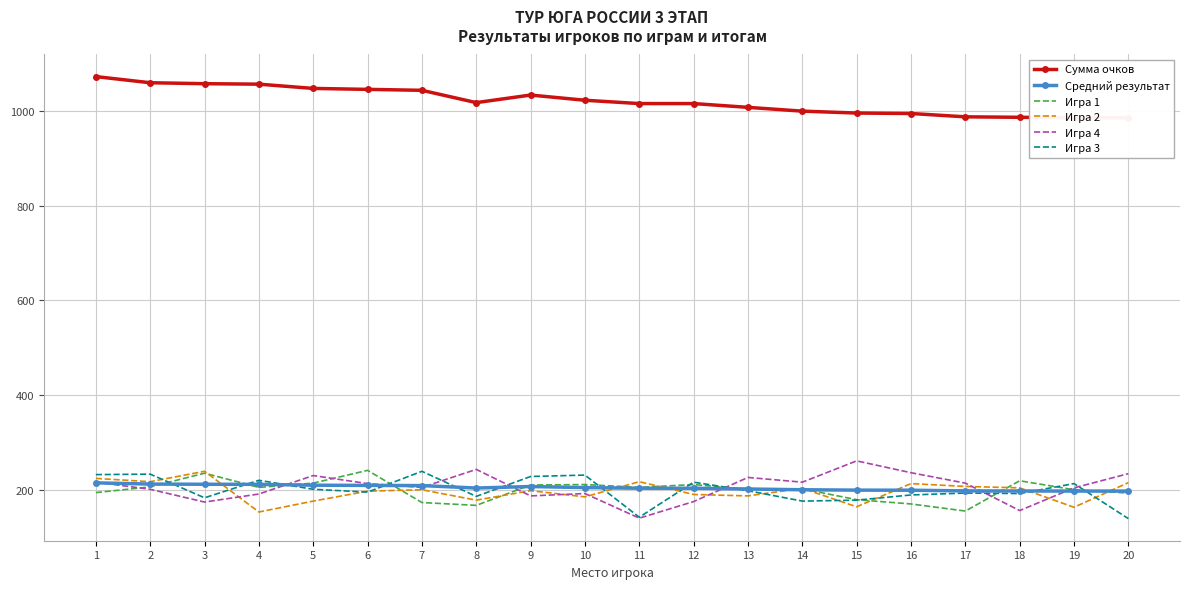

What are all the series names shown in the legend?

Сумма очков, Средний результат, Игра 1, Игра 2, Игра 4, Игра 3